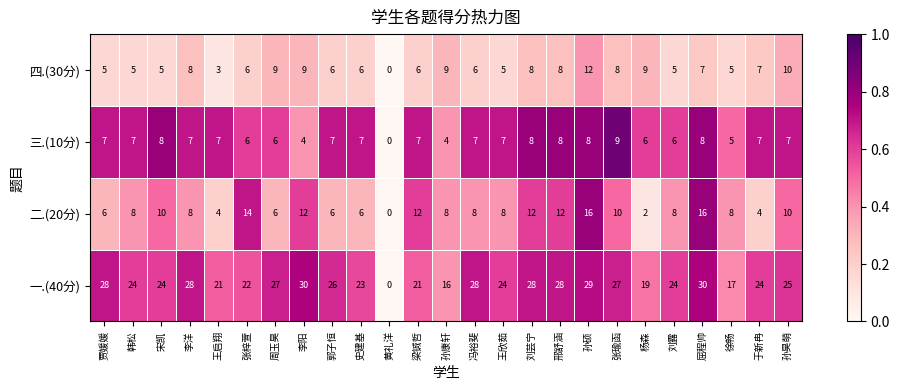

At which label does 四.(30分) reach its minimum?

黄礼洋